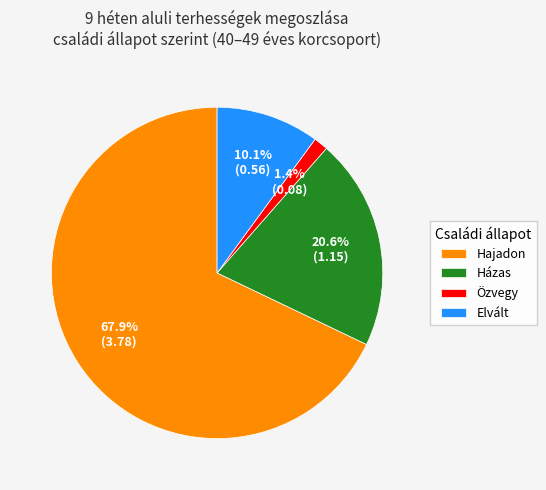

Which slice is the smallest?

Özvegy